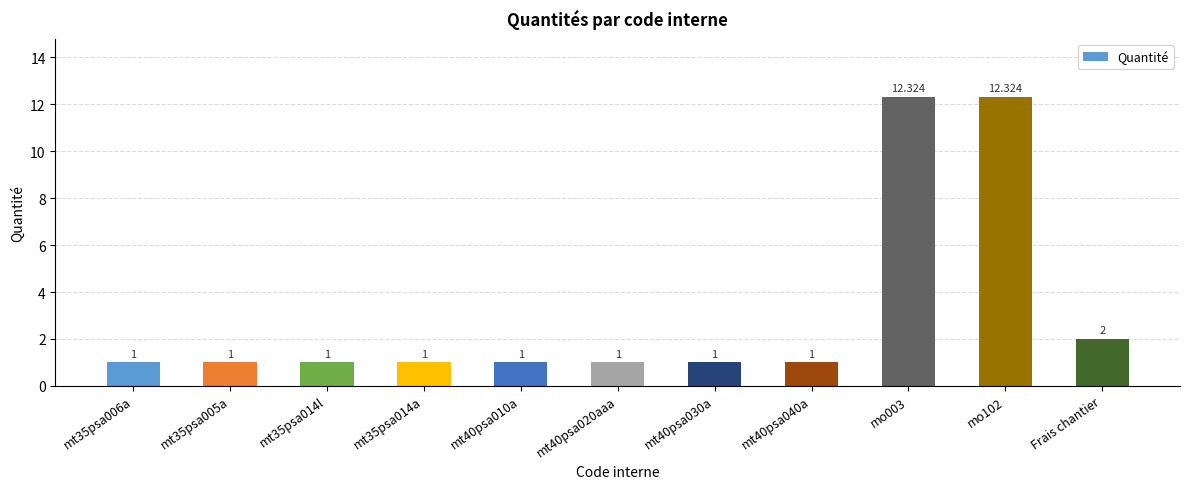

How many data points does each series have?

11